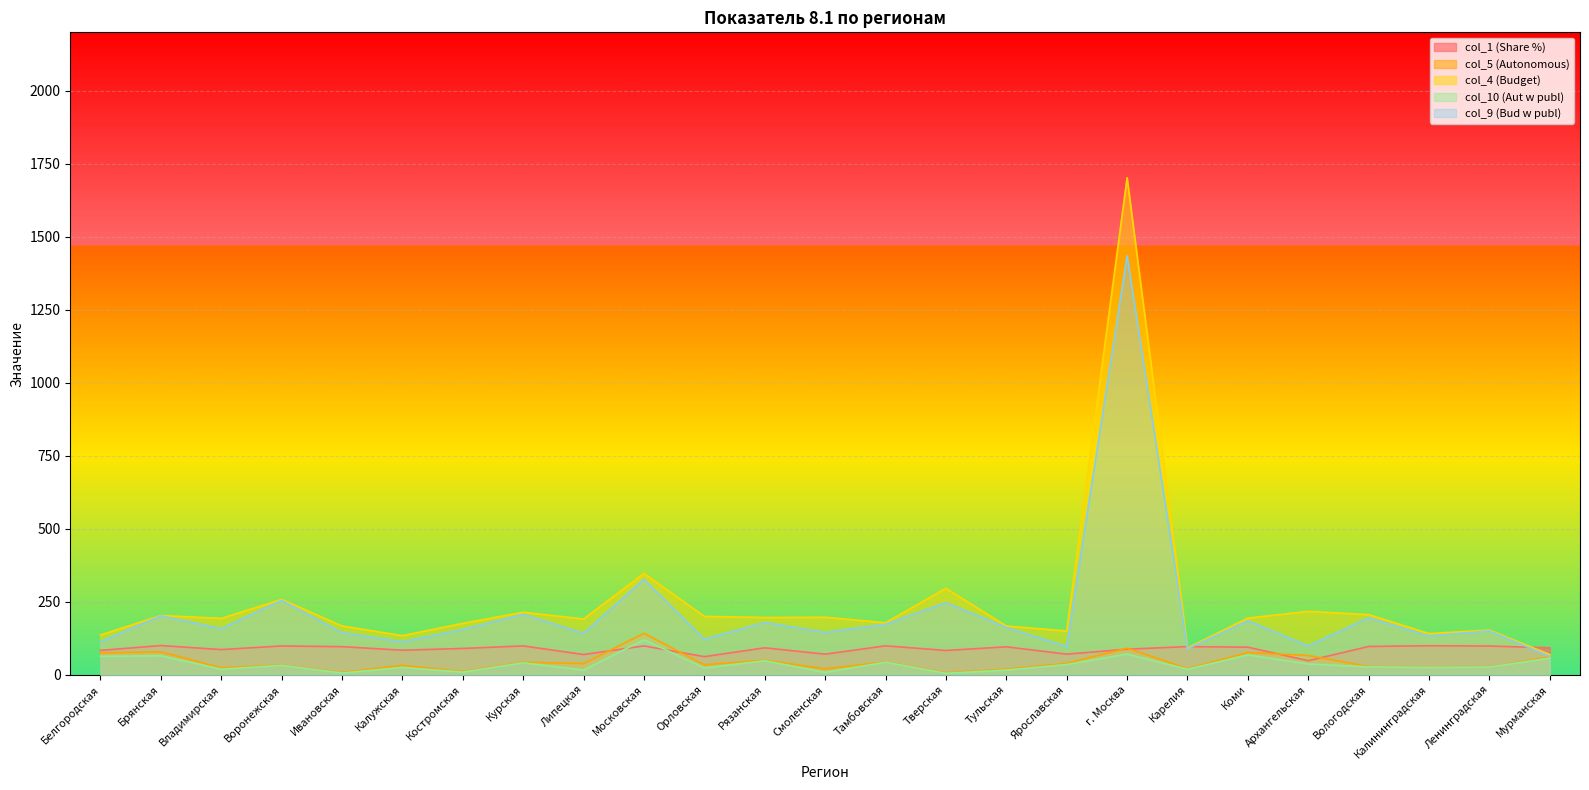

The value of col_4 (Budget) at Тамбовская is 178.0. True or false?

True